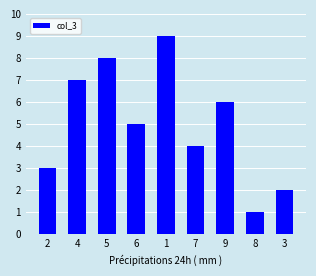

List the labels in order of value, smallest first.

8, 3, 2, 7, 6, 9, 4, 5, 1